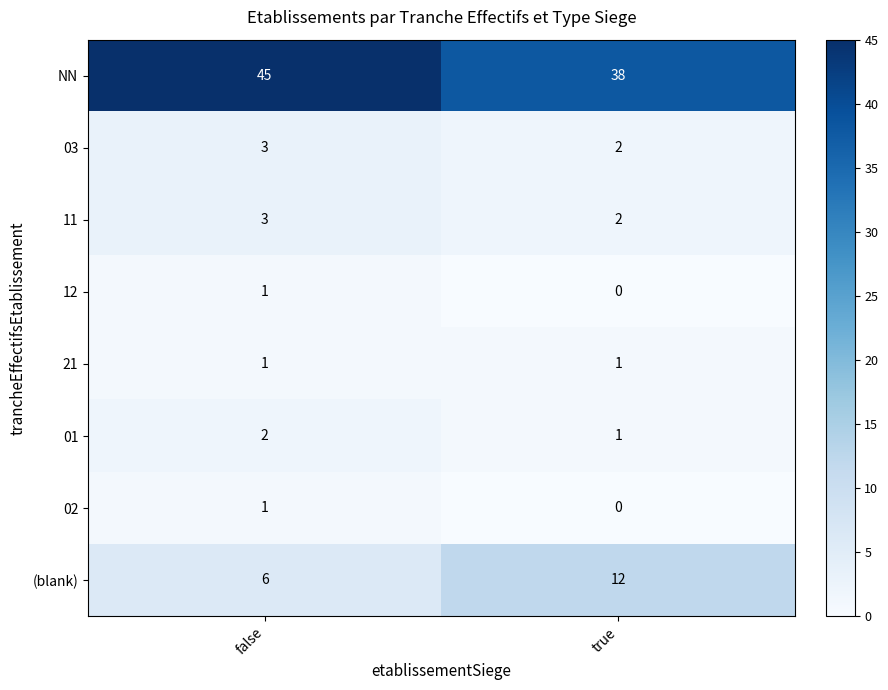

List the labels in order of 12 value, smallest first.

true, false